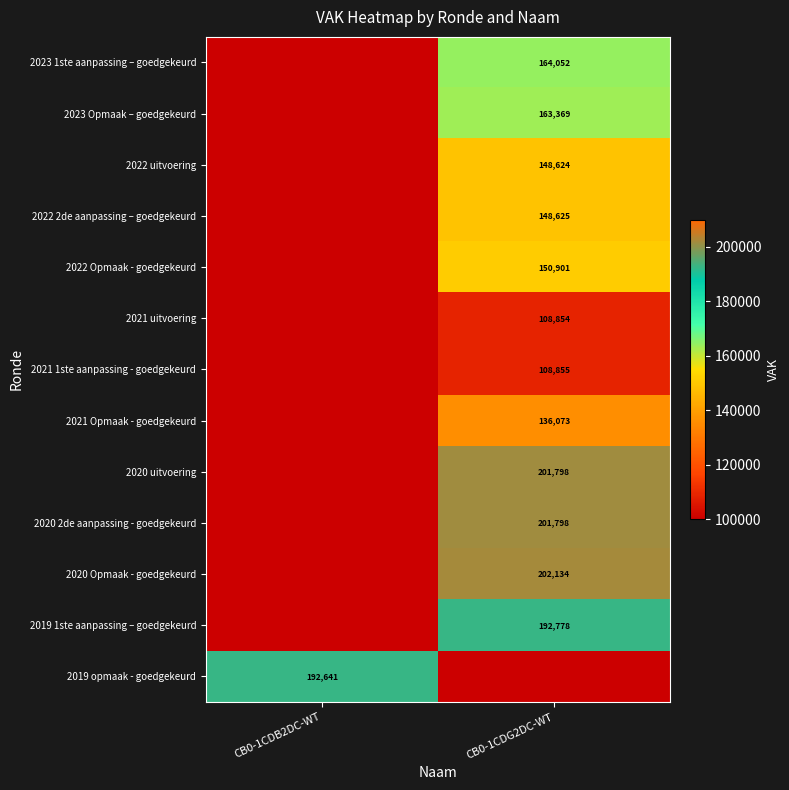

At how many categories does at least one series exceed 93370?

2